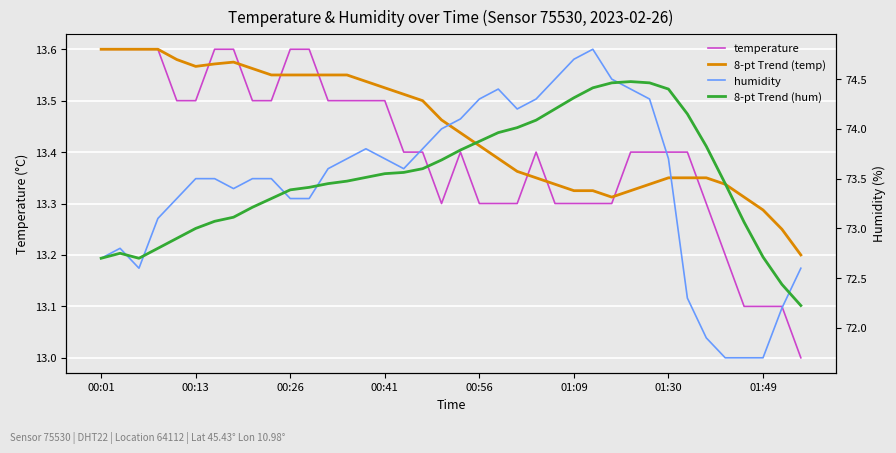

List the labels in order of 8-pt Trend (hum) value, largest first.

28, 27, 29, 26, 30, 25, 24, 31, 23, 22, 21, 20, 32, 19, 18, 17, 16, 15, 14, 13, 33, 12, 11, 10, 9, 8, 01:49, 01:30, 34, 01:09, 00:56, 00:41, 00:13, 35, 00:01, 00:26, 36, 37